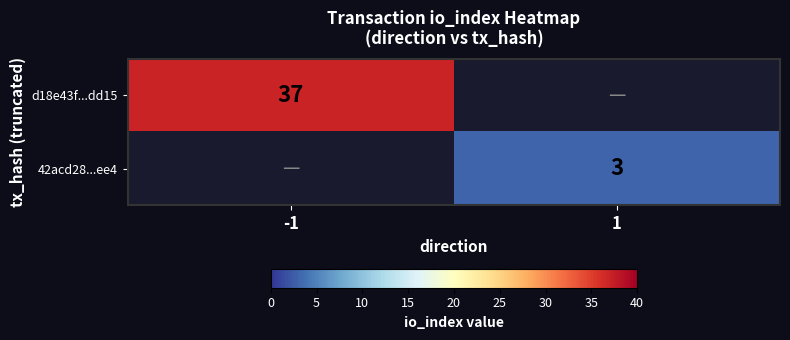

At which category is the sum across all series the highest?

-1